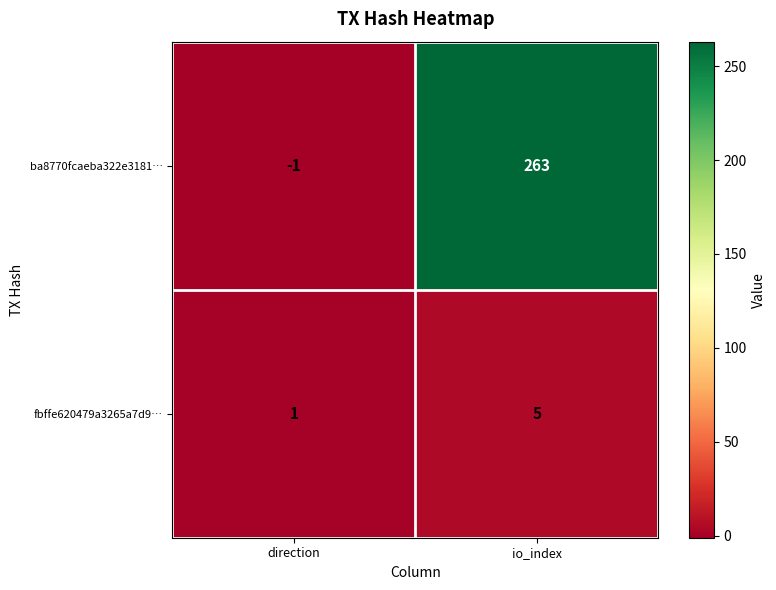

How many values in the ba8770fcaeba322e3181… series are below 263?

1